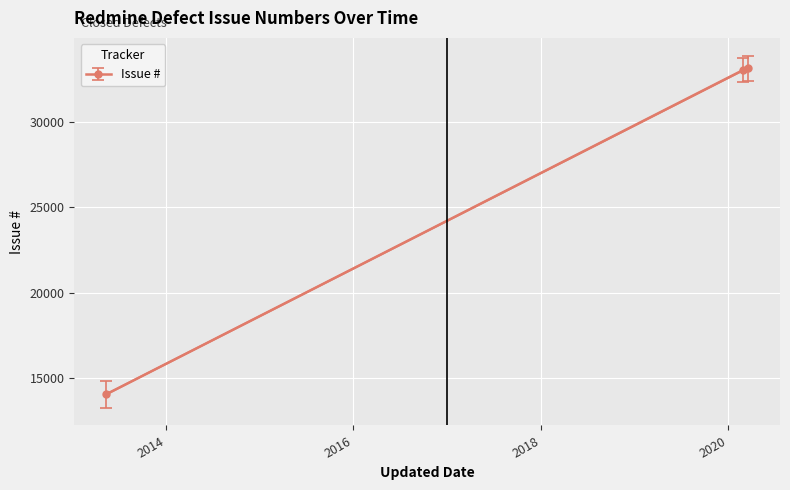

True or false: the data shows 33168 at 2020-03-19.

True